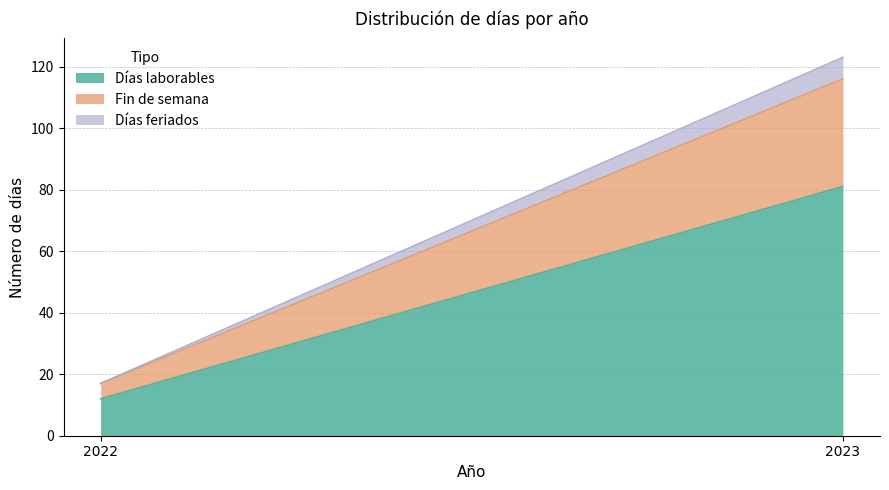

Which category has the highest value in the Días laborables series?

2023